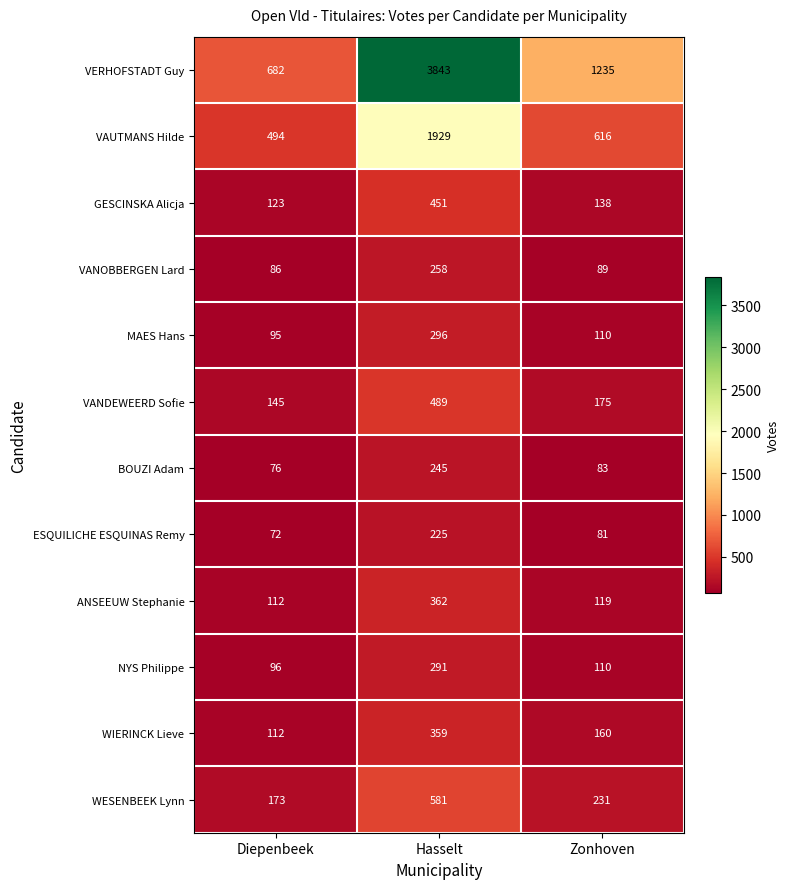

At Hasselt, list the series in order from smallest to largest.

ESQUILICHE ESQUINAS Remy, BOUZI Adam, VANOBBERGEN Lard, NYS Philippe, MAES Hans, WIERINCK Lieve, ANSEEUW Stephanie, GESCINSKA Alicja, VANDEWEERD Sofie, WESENBEEK Lynn, VAUTMANS Hilde, VERHOFSTADT Guy